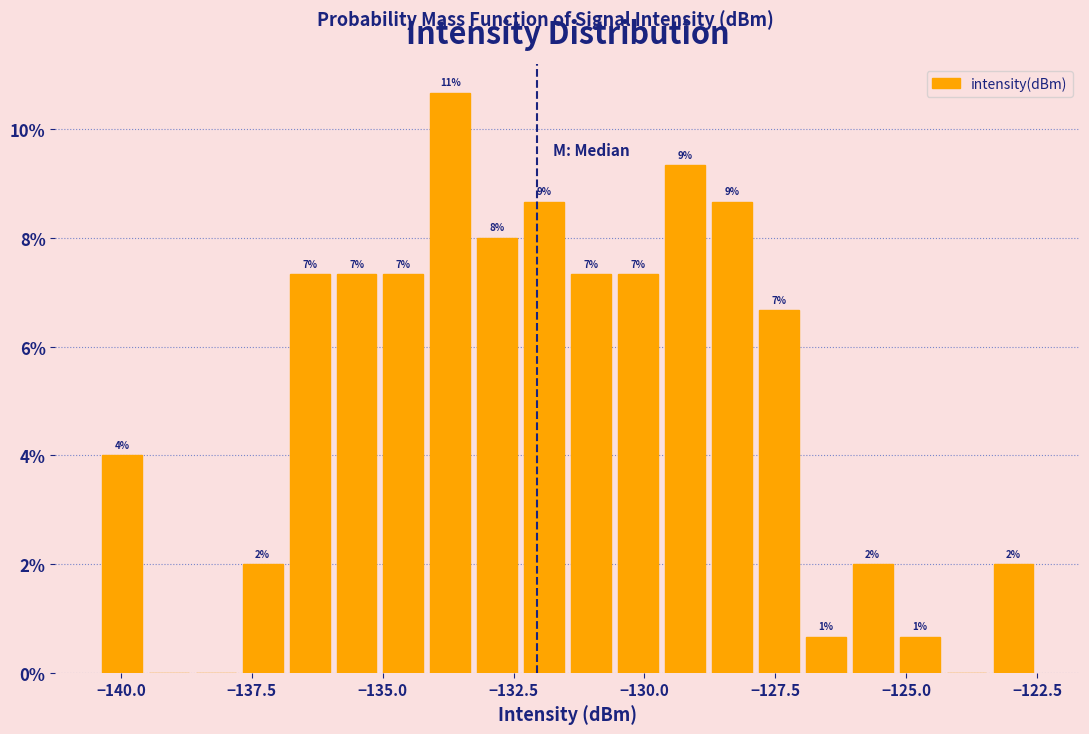

Around what value on the x-axis is the tallest bar? Give the approximate position of its centre, as read against the axis.

-133.5